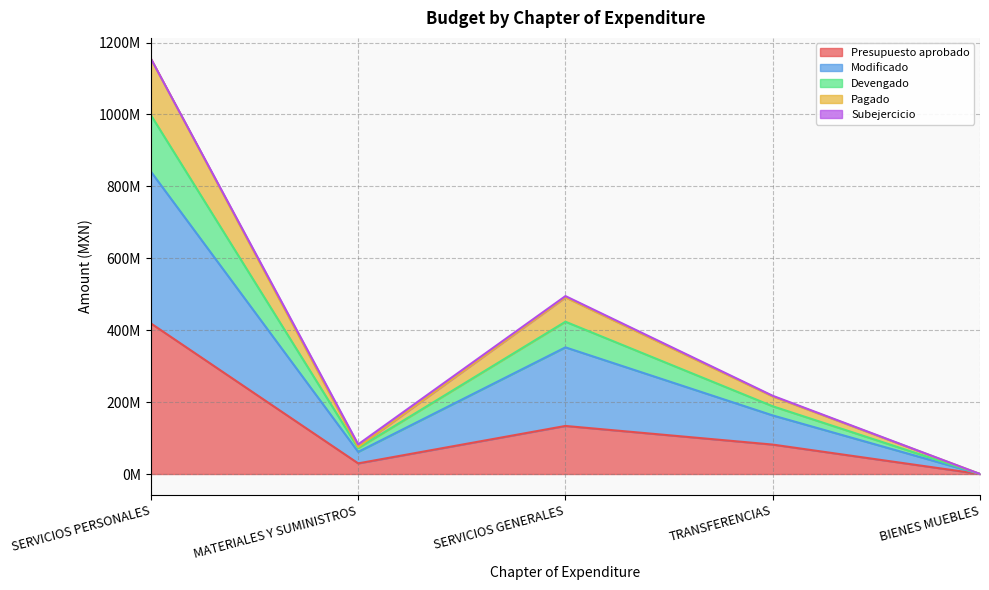

What position from the left is TRANSFERENCIAS?

4